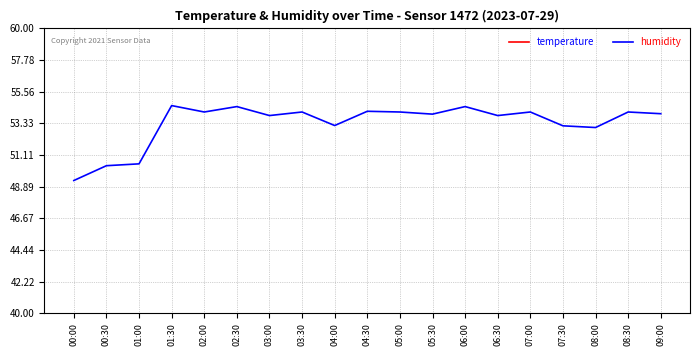

How many lines are shown in the chart?

2